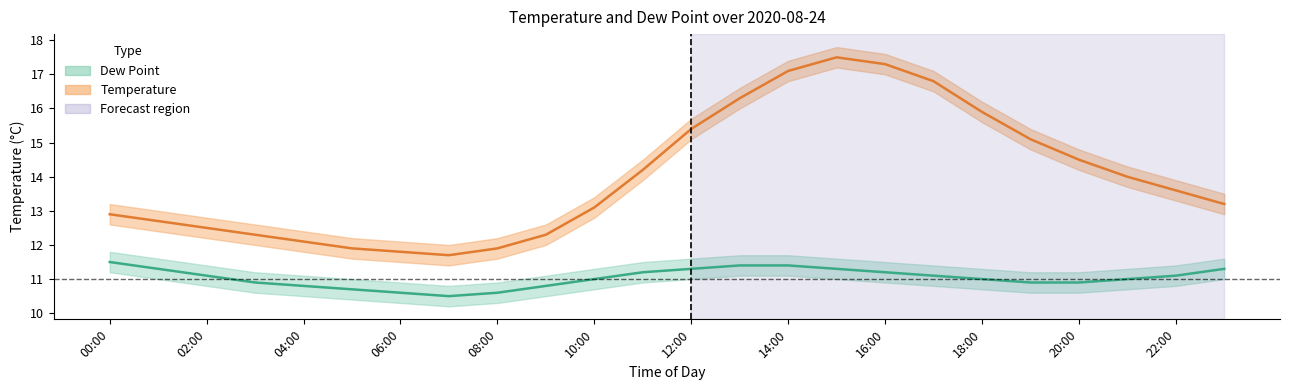

Does the chart have visible grid lines?

No